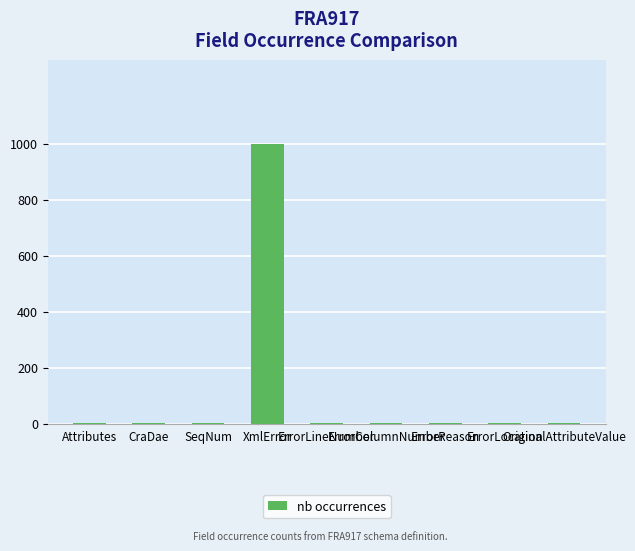

What is the sum of all values?

1007